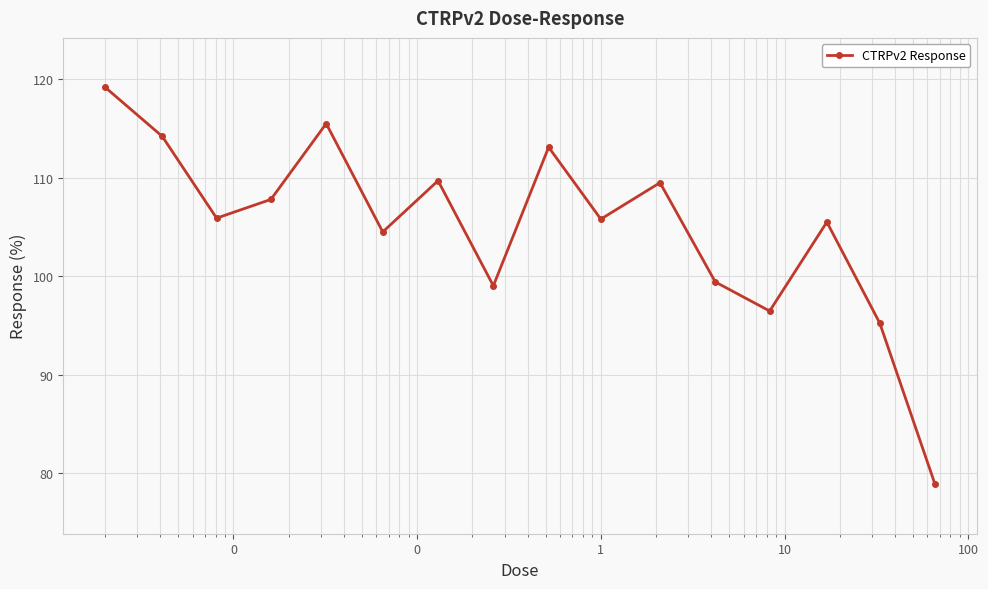

True or false: there are more than 0 points higher than both neighbors.

True